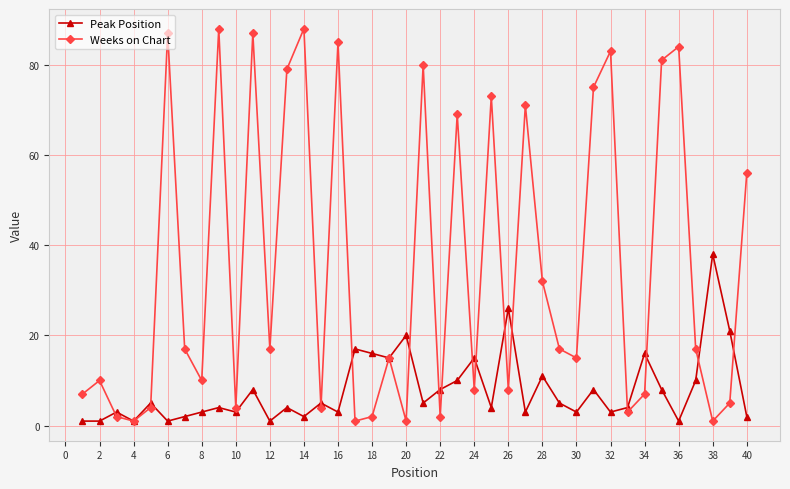

What is the difference between the maximum and minimum values in the Peak Position series?

37